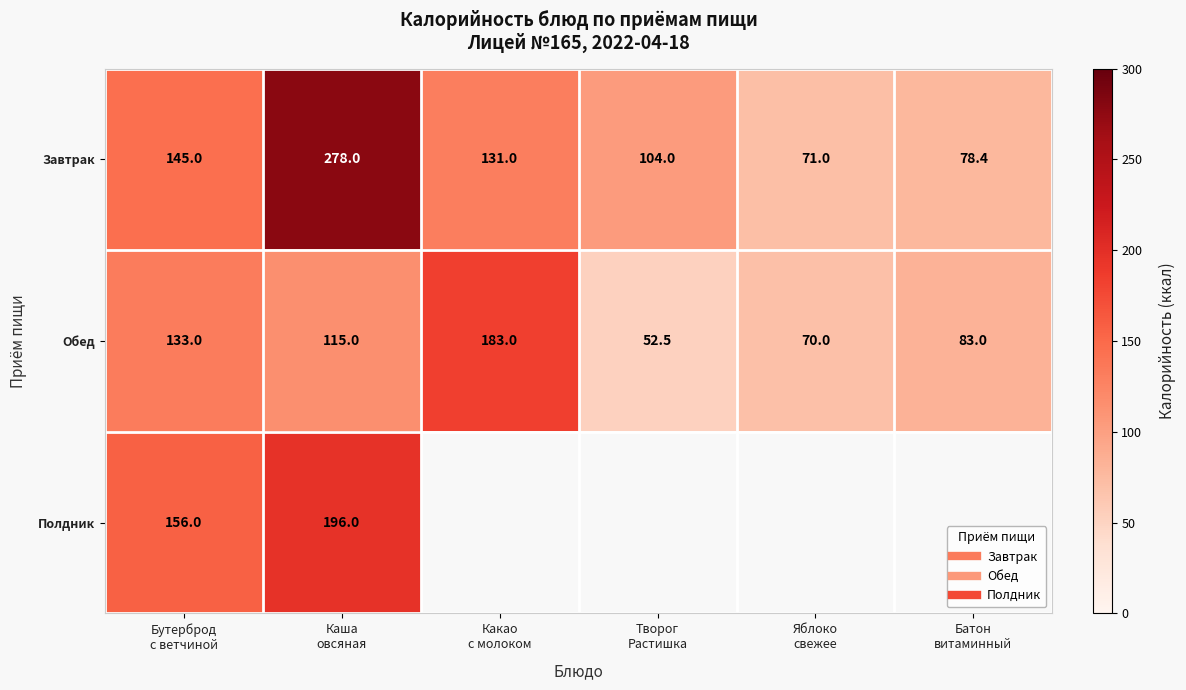

At which category is the sum across all series the highest?

Каша
овсяная